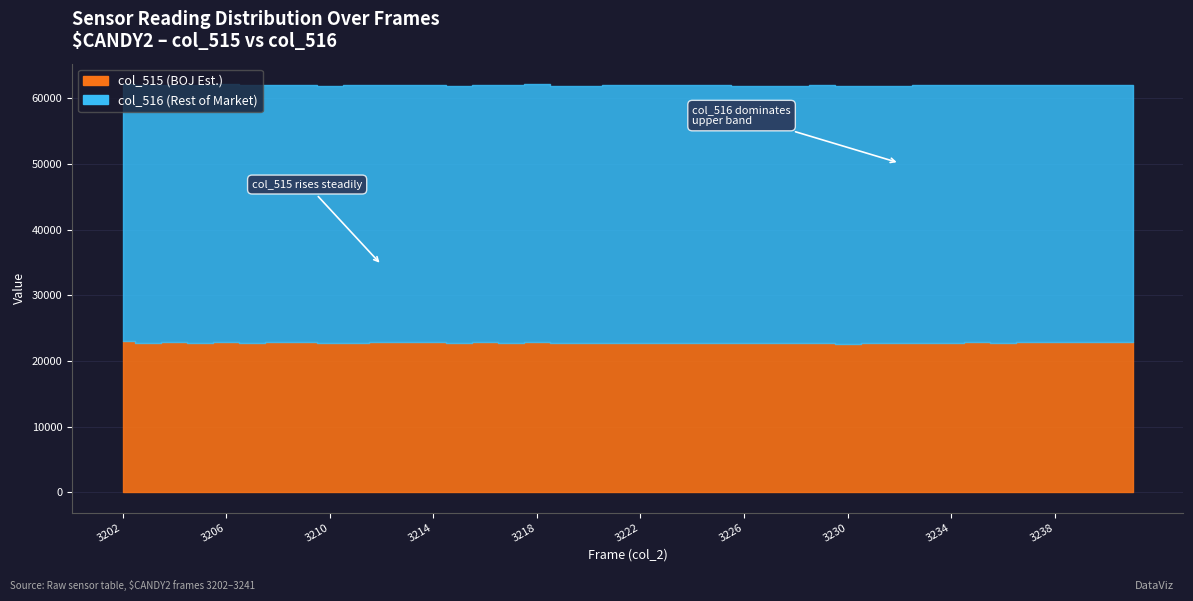

Which label corresponds to the largest value in the chart?

3221